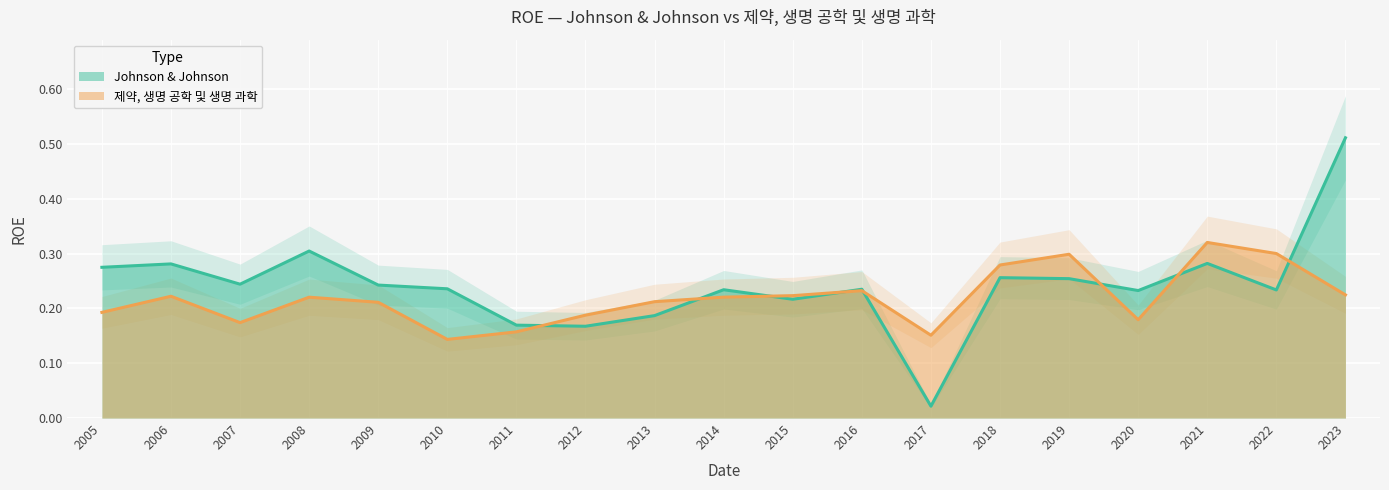

The value of 제약, 생명 공학 및 생명 과학 at 2016 is 0.4. True or false?

False